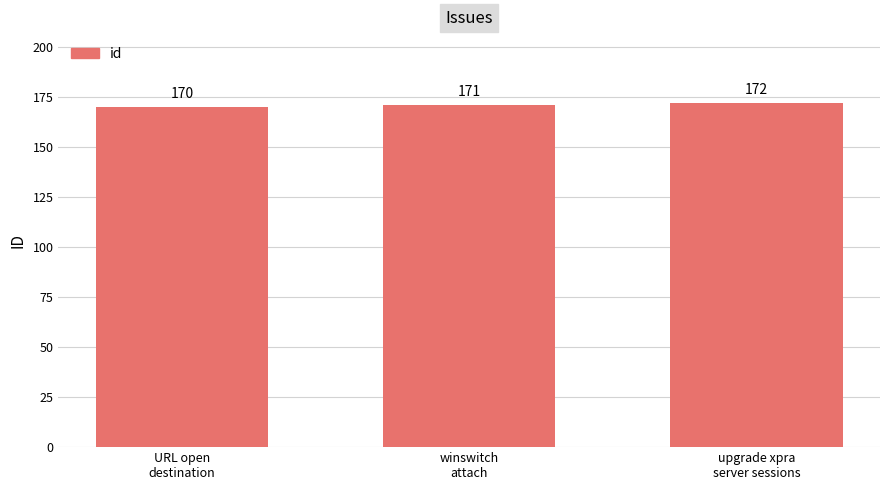

What is the value of the 3rd bar from the left?

172